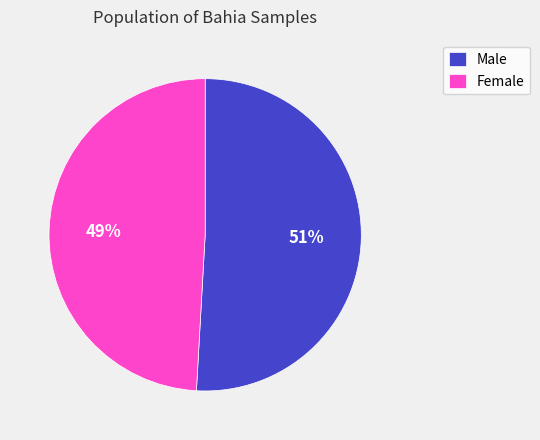

How many slices are in this pie chart?

2